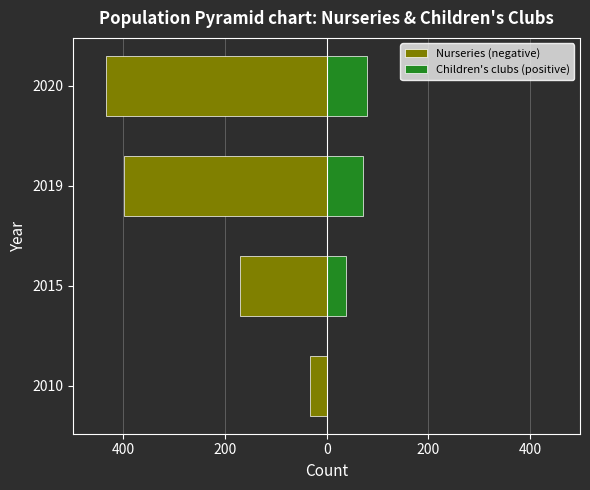

What is the smallest value displayed?

-433